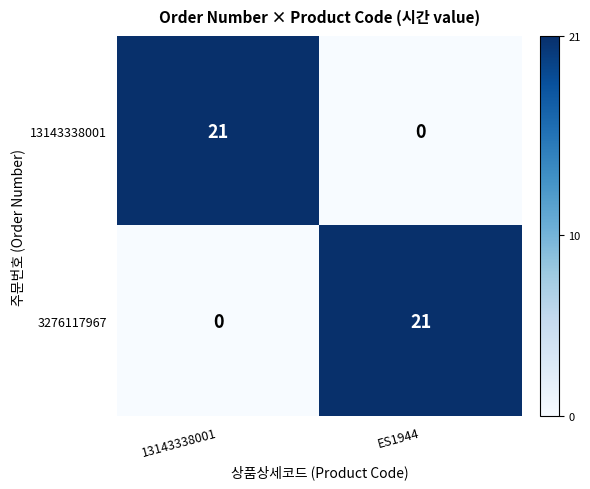

Is it true that 3276117967 equals 13 at 13143338001?

False